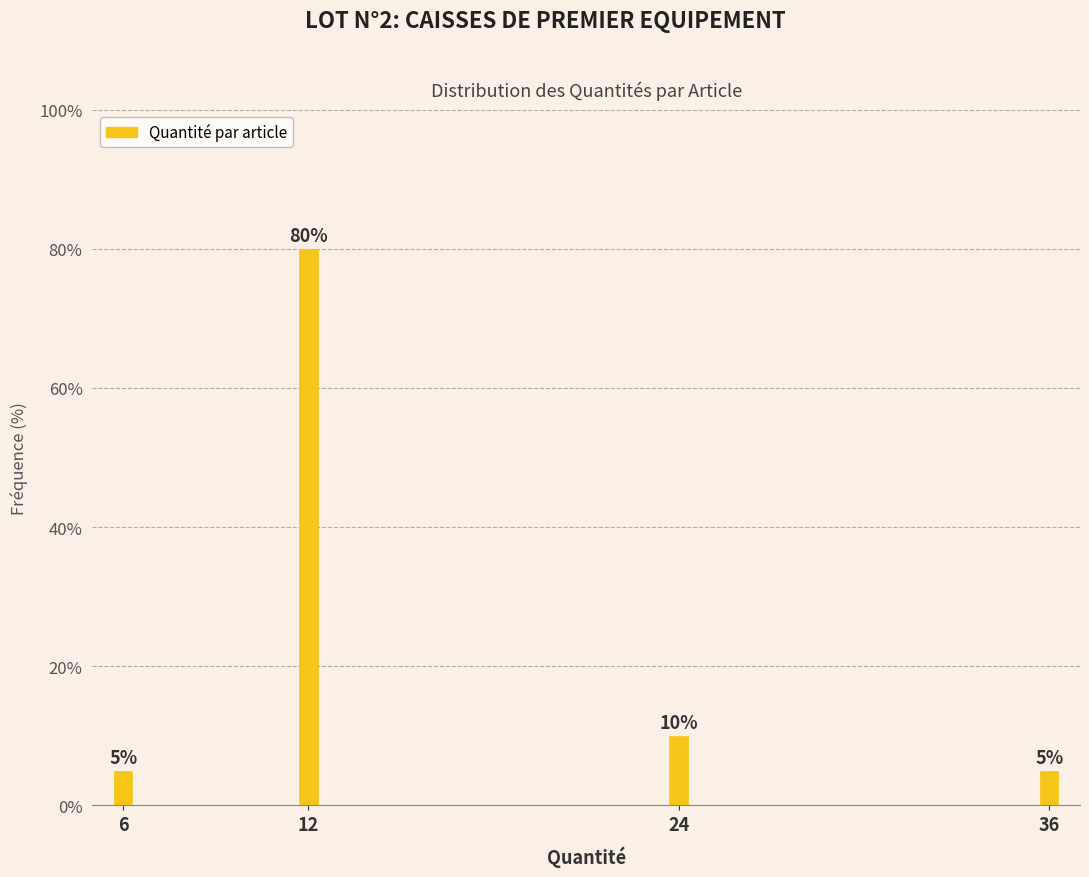

Reading left to right, transcribe all the data shown in this chart.

5	80	10	5